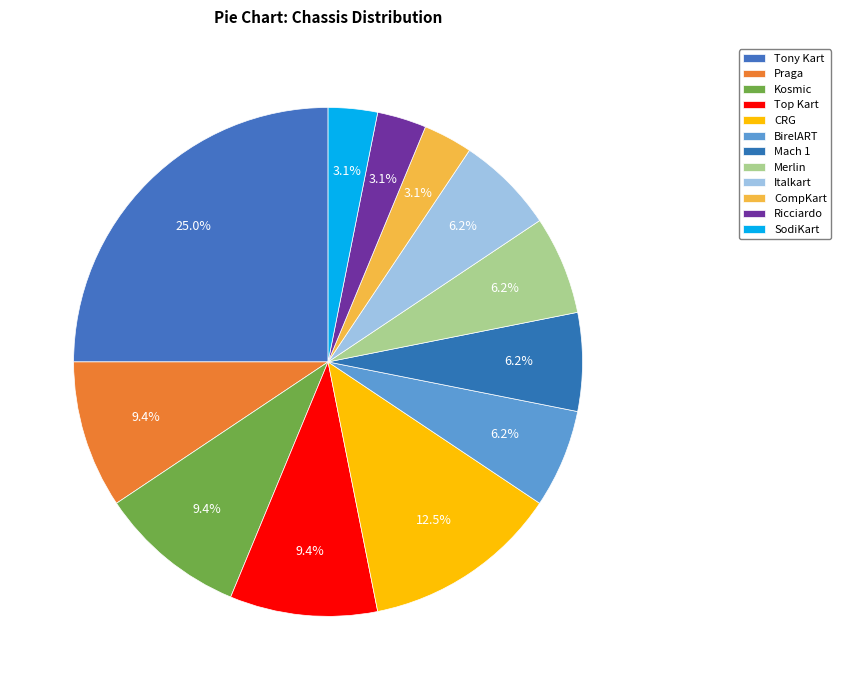

Is there a majority slice in this chart?

No